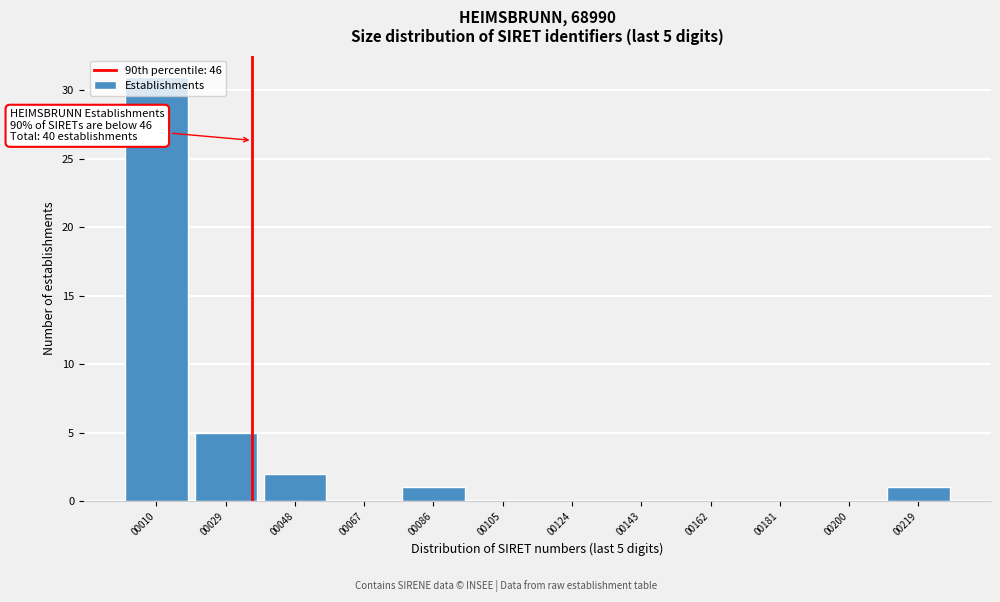

True or false: the data shows 0 at 00124.

True